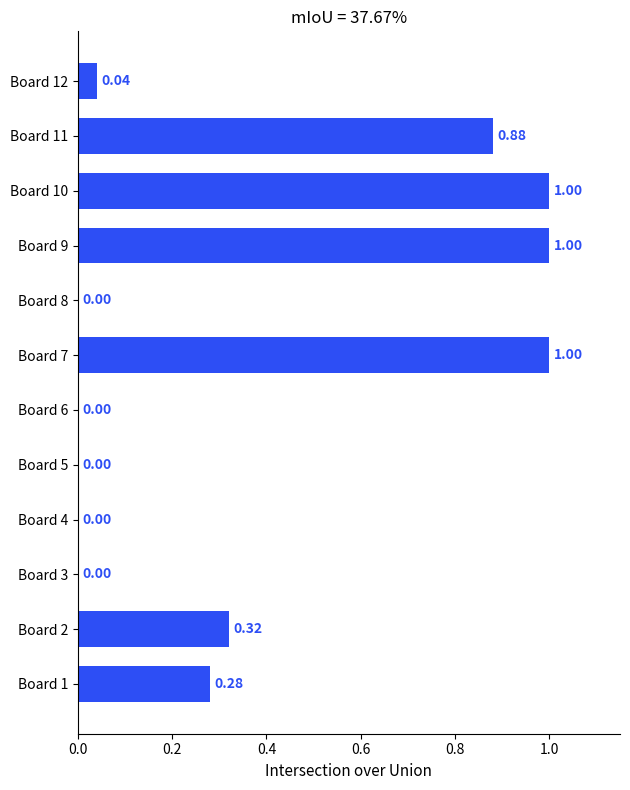

What is the change in value from Board 3 to Board 7?

+1.0